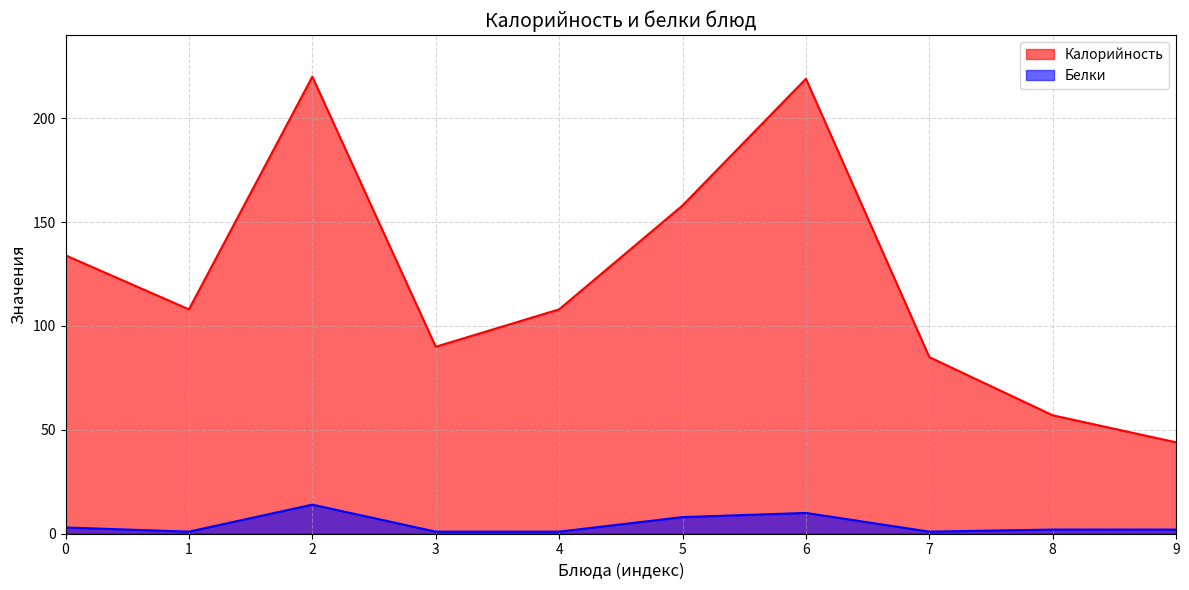

At which category is the sum across all series the highest?

2